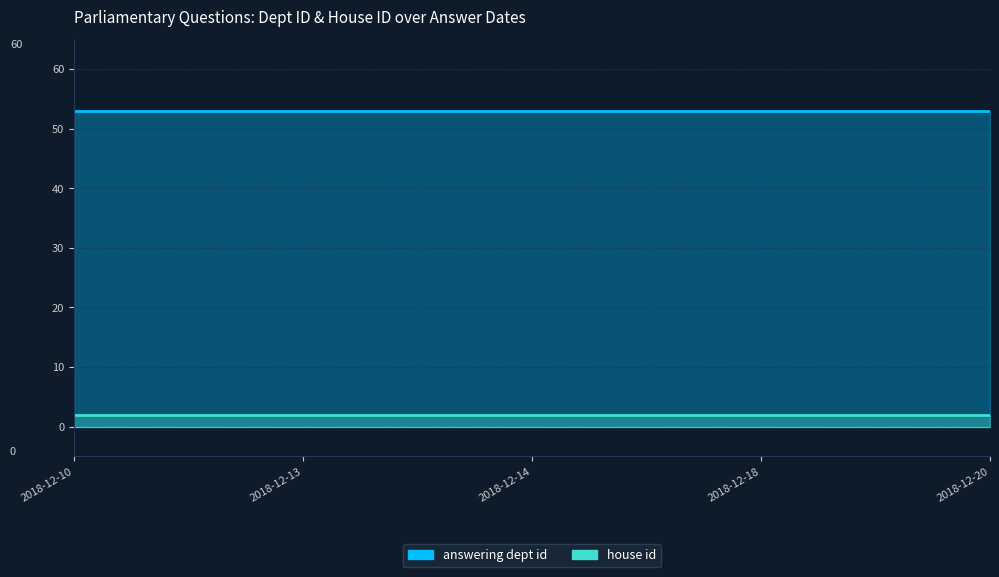

True or false: house id and answering dept id intersect in this chart.

False